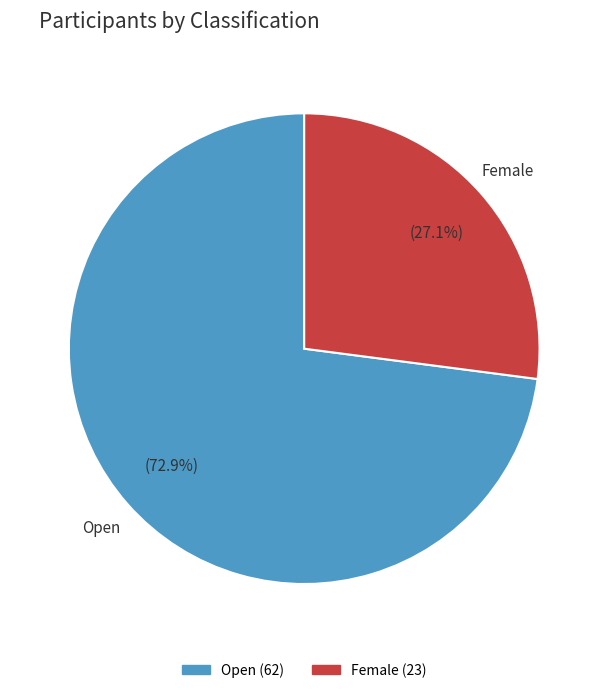

To the nearest percent, what is the combined percentage of Open and Female?

100%